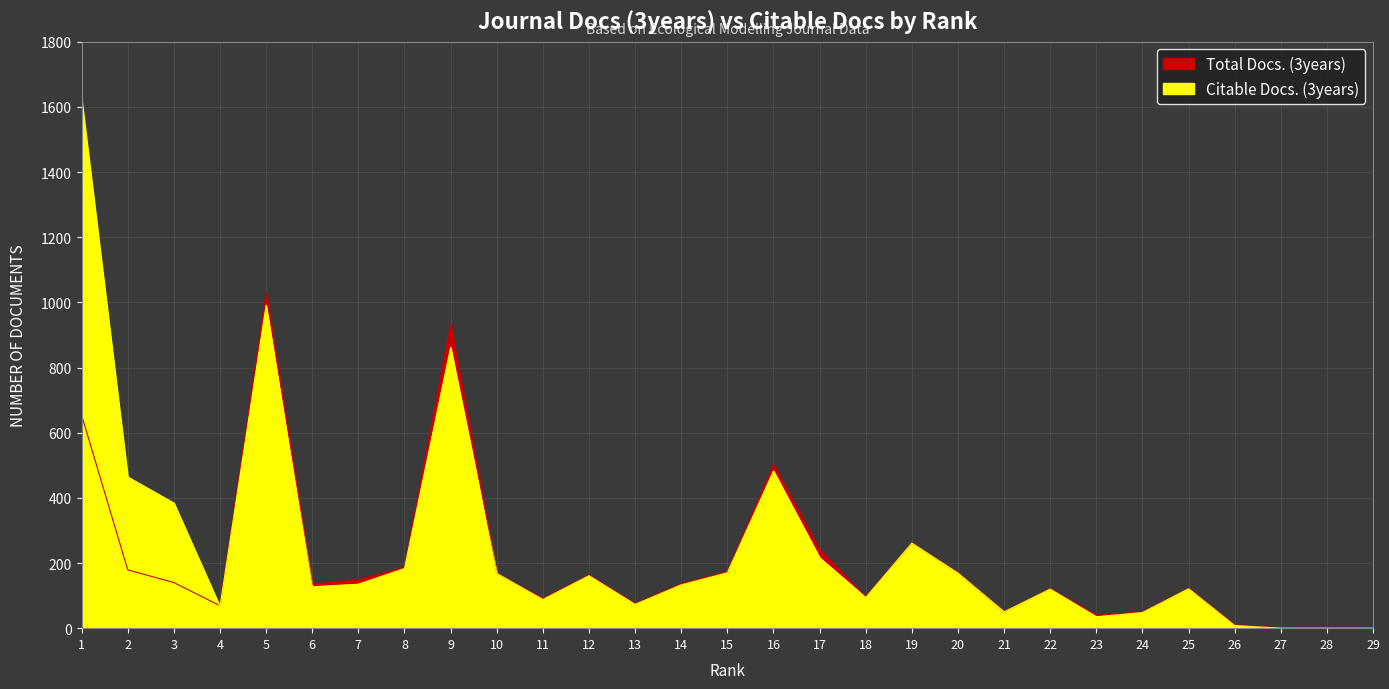

The Citable Docs. (3years) series shows 1367 at 5. True or false?

False